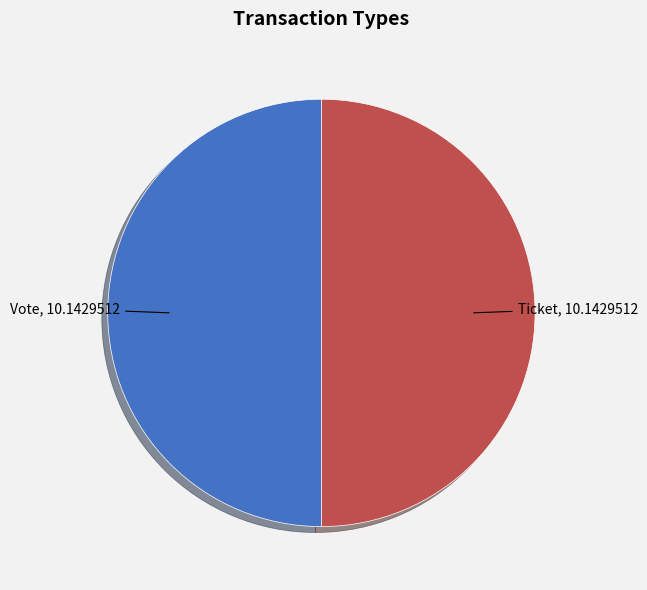

How many slices are in this pie chart?

2